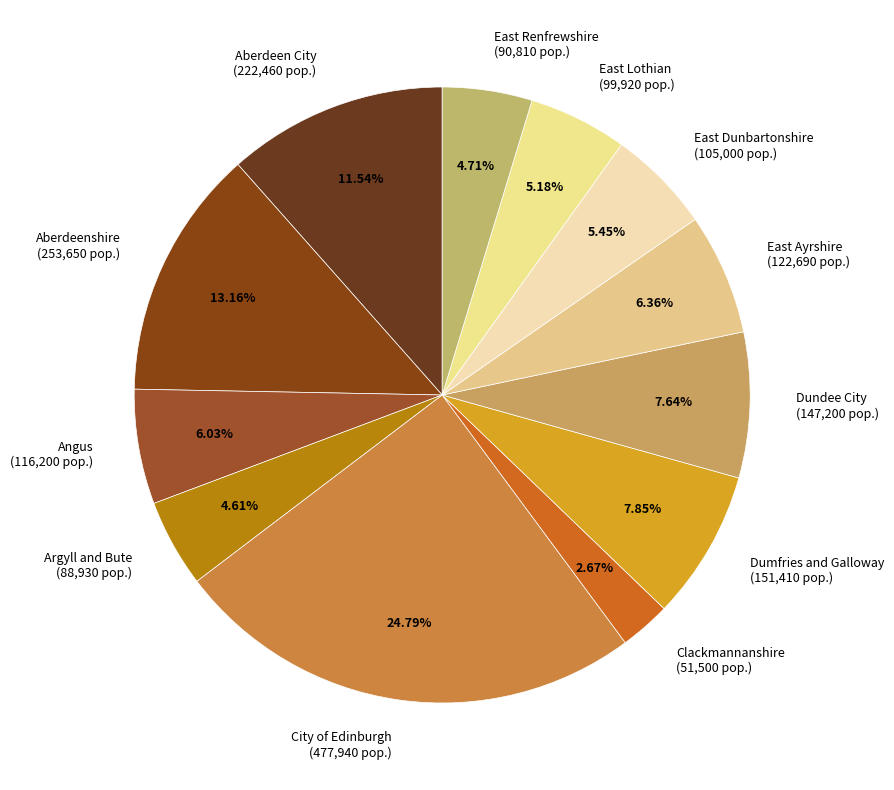

Does East Lothian represent more than half of the total?

No